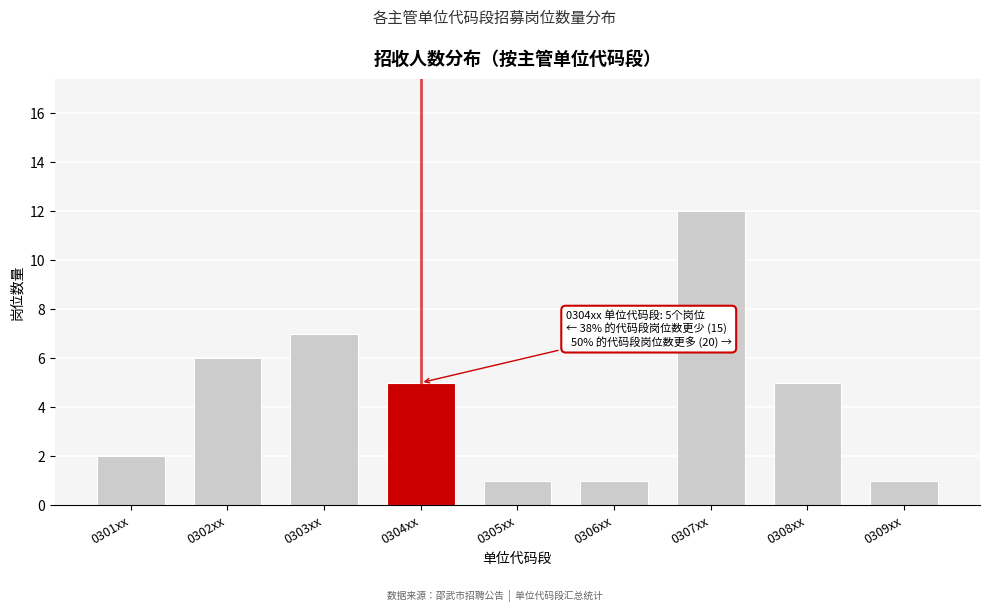

Reading left to right, list all the values displayed in this chart.

0301xx=2	0302xx=6	0303xx=7	0304xx=5	0305xx=1	0306xx=1	0307xx=12	0308xx=5	0309xx=1